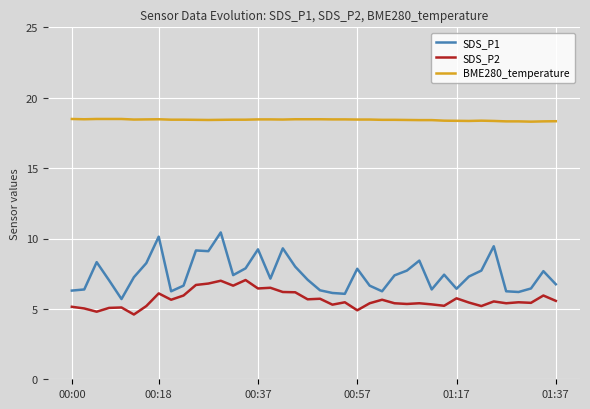

What is the difference between the maximum and minimum values in the SDS_P1 series?

4.7